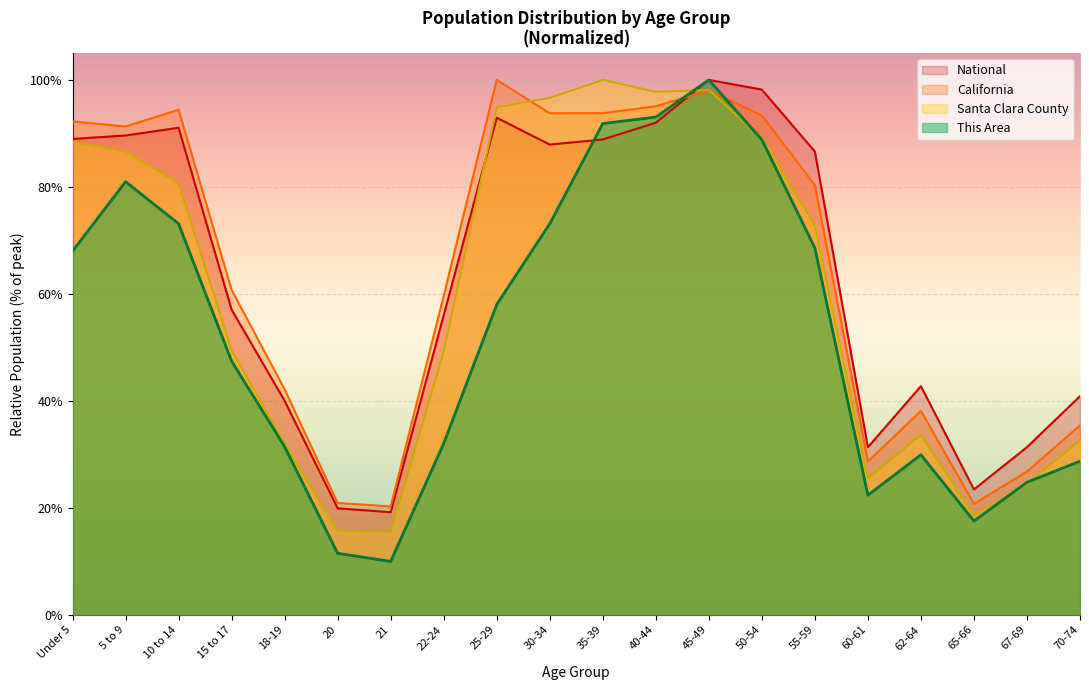

Which series has the largest total across all categories?

California